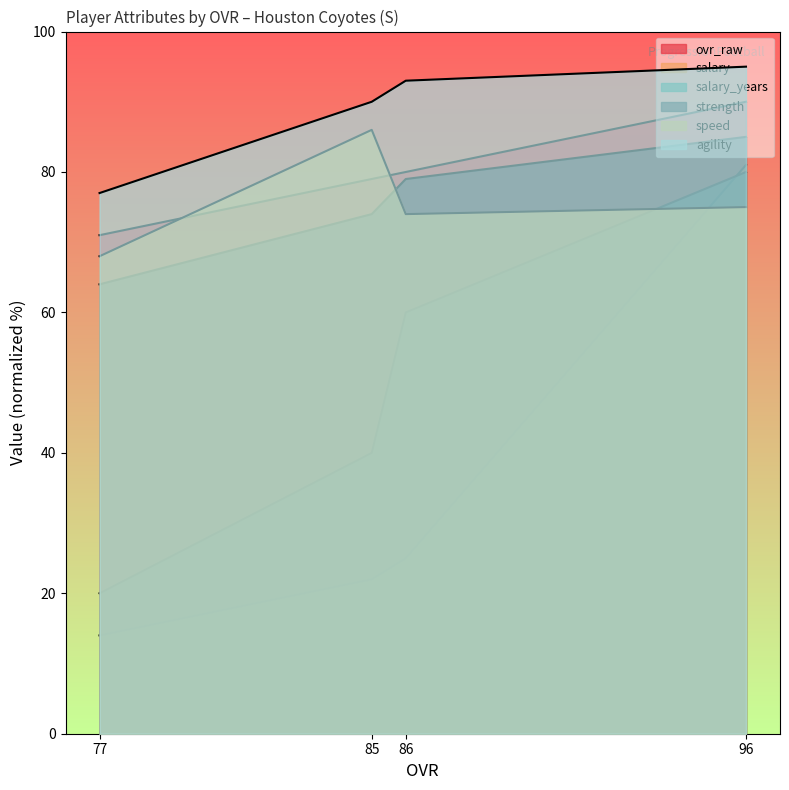

What is the maximum value for ovr_raw?

90.0